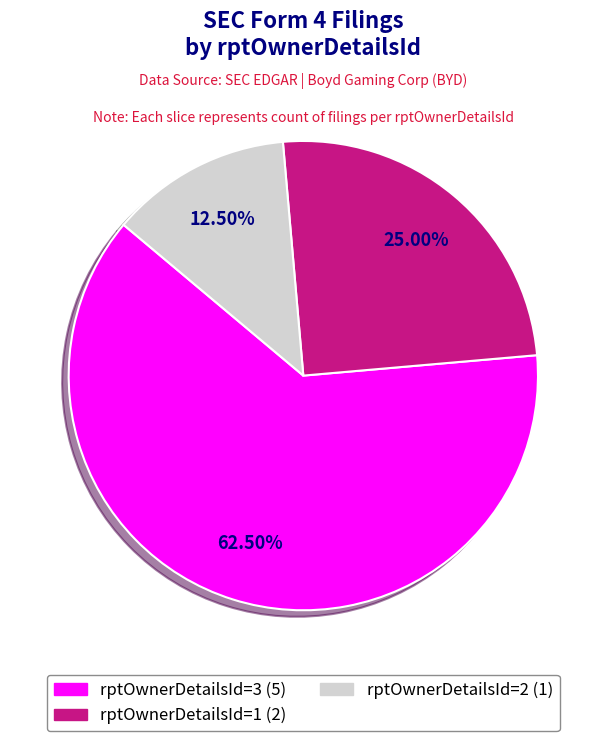

Does any single category account for the majority?

Yes